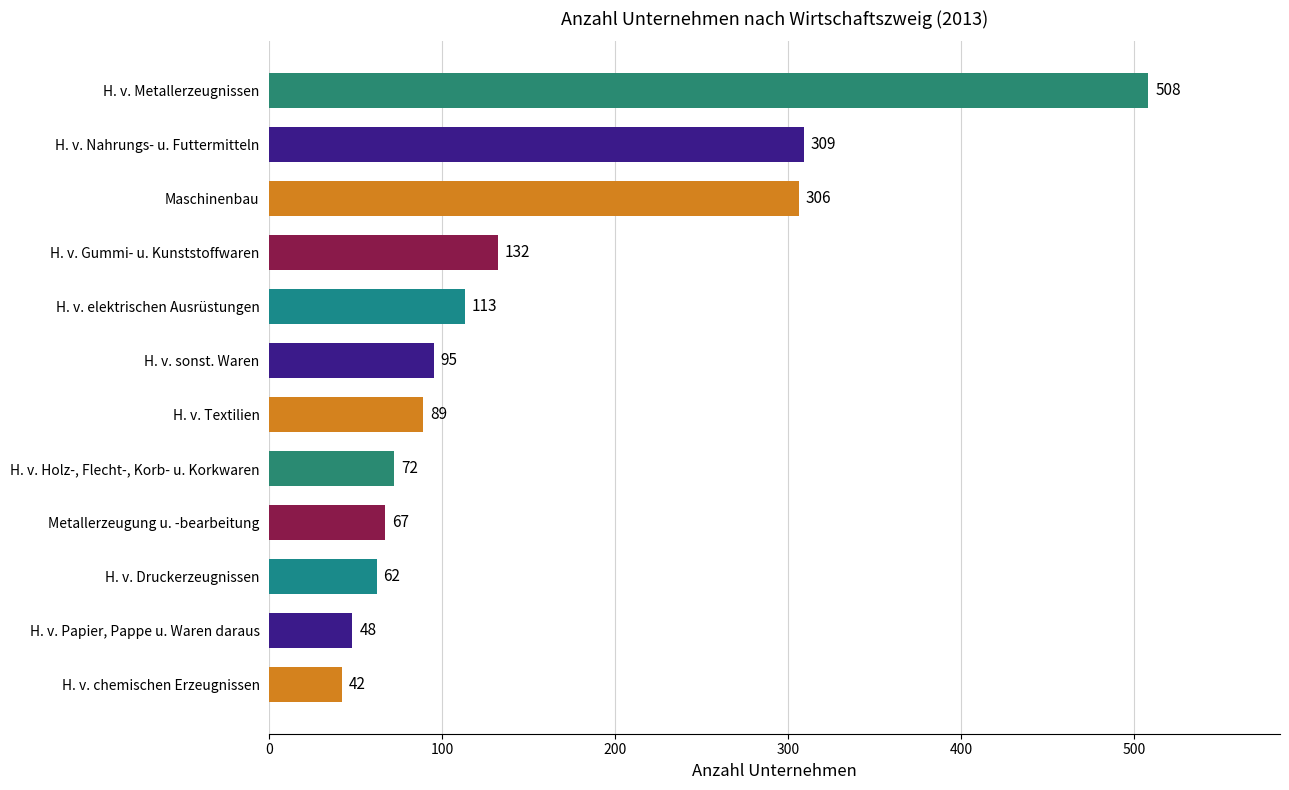

Where is the data nearest to the value 275?

Maschinenbau